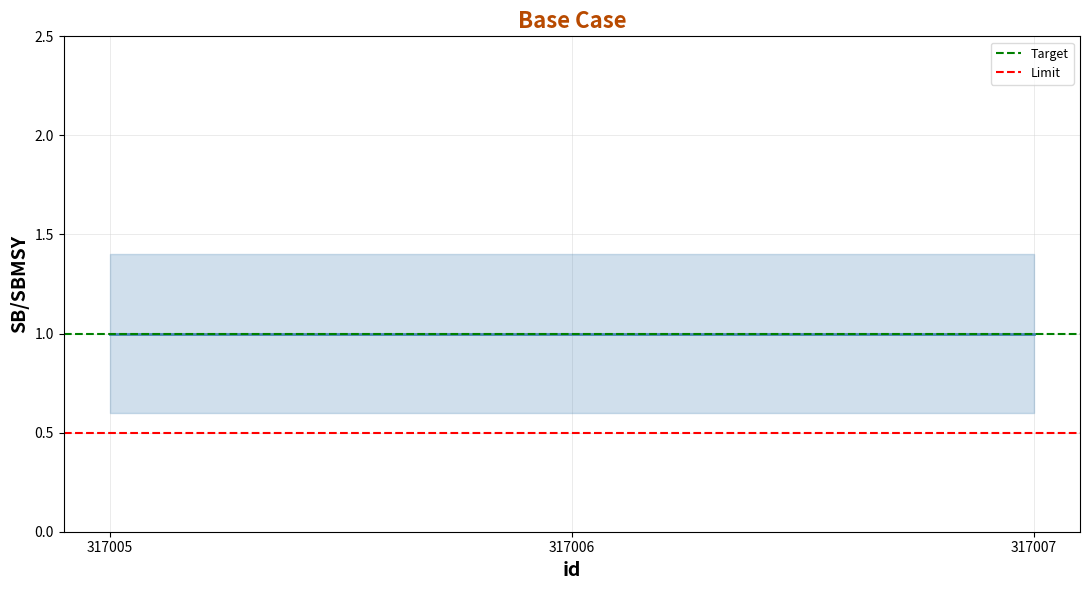

What is the value of the Target point at the 1st from the left?

1.0